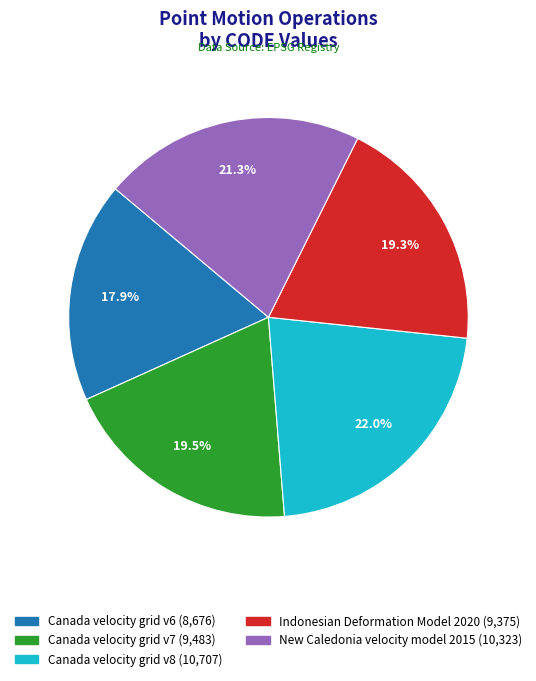

Is there any slice that represents more than half of the pie?

No